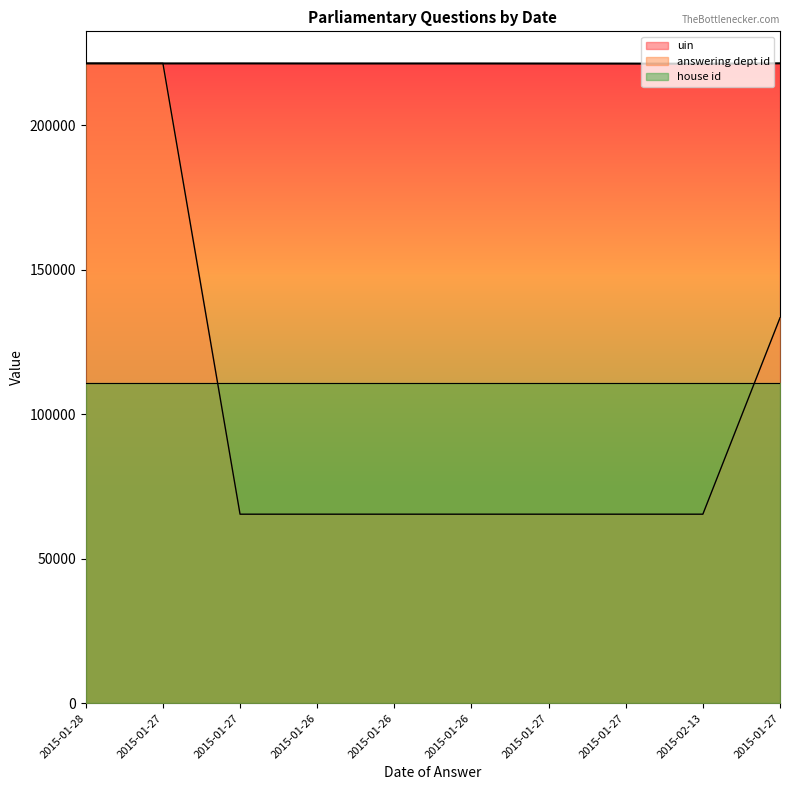

Which category has the lowest value in the answering dept id series?

2015-01-27